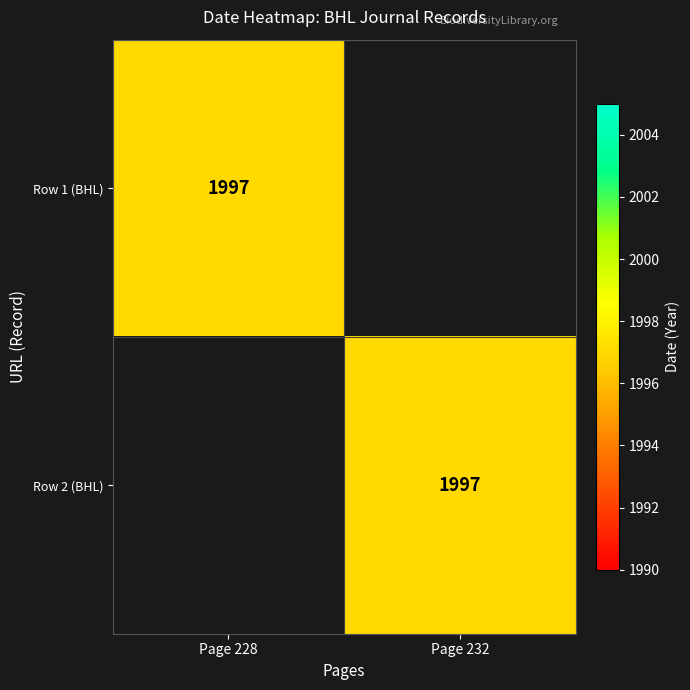

Is it true that Row 1 (BHL) equals 769 at Page 228?

False